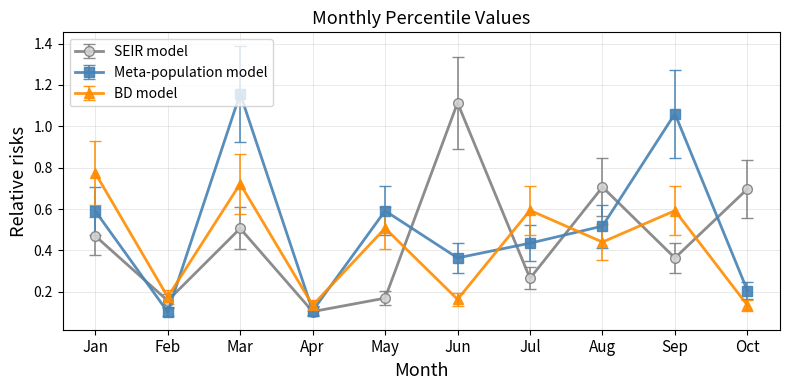

The BD model series shows 0.7 at Mar. True or false?

True